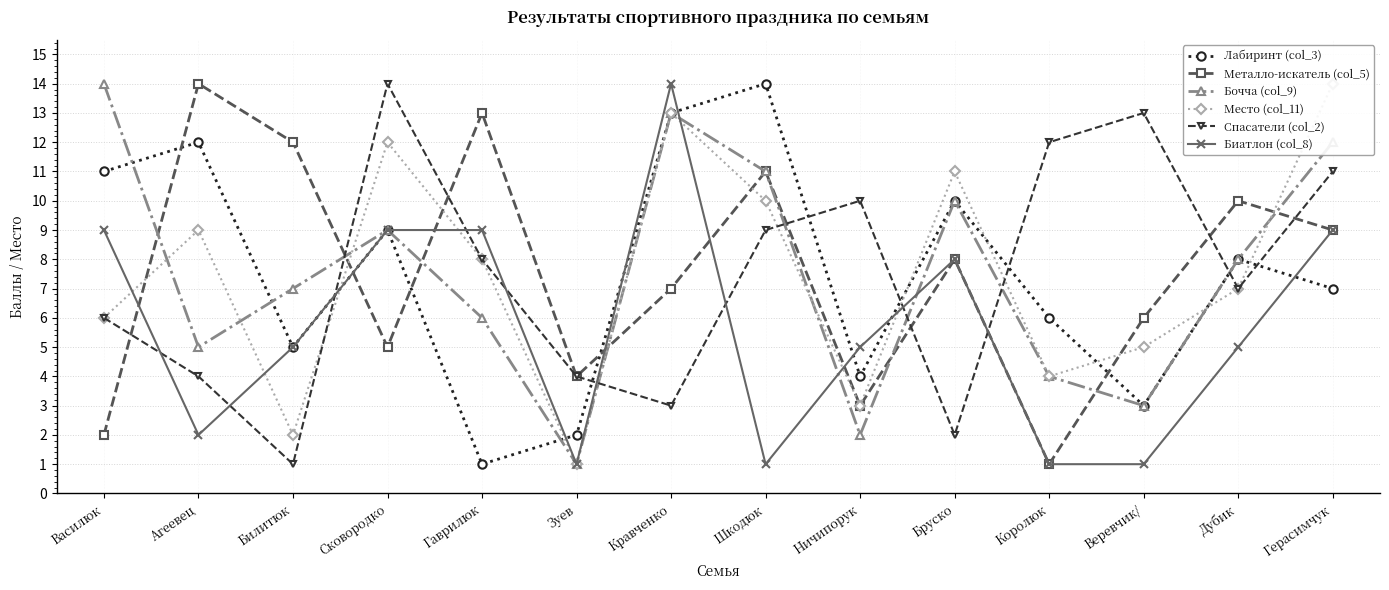

Reading right to left, extract all data points from this chart.

Лабиринт (col_3): Герасимчук=7	Дубик=8	Веревчик/=3	Королюк=6	Бруско=10	Ничипорук=4	Шкодюк=14	Кравченко=13	Зуев=2	Гаврилюк=1	Сковородко=9	Билитюк=5	Агеевец=12	Василюк=11
Металло-искатель (col_5): Герасимчук=9	Дубик=10	Веревчик/=6	Королюк=1	Бруско=8	Ничипорук=3	Шкодюк=11	Кравченко=7	Зуев=4	Гаврилюк=13	Сковородко=5	Билитюк=12	Агеевец=14	Василюк=2
Бочча (col_9): Герасимчук=12	Дубик=8	Веревчик/=3	Королюк=4	Бруско=10	Ничипорук=2	Шкодюк=11	Кравченко=13	Зуев=1	Гаврилюк=6	Сковородко=9	Билитюк=7	Агеевец=5	Василюк=14
Место (col_11): Герасимчук=14	Дубик=7	Веревчик/=5	Королюк=4	Бруско=11	Ничипорук=3	Шкодюк=10	Кравченко=13	Зуев=1	Гаврилюк=8	Сковородко=12	Билитюк=2	Агеевец=9	Василюк=6
Спасатели (col_2): Герасимчук=11	Дубик=7	Веревчик/=13	Королюк=12	Бруско=2	Ничипорук=10	Шкодюк=9	Кравченко=3	Зуев=4	Гаврилюк=8	Сковородко=14	Билитюк=1	Агеевец=4	Василюк=6
Биатлон (col_8): Герасимчук=9	Дубик=5	Веревчик/=1	Королюк=1	Бруско=8	Ничипорук=5	Шкодюк=1	Кравченко=14	Зуев=1	Гаврилюк=9	Сковородко=9	Билитюк=5	Агеевец=2	Василюк=9